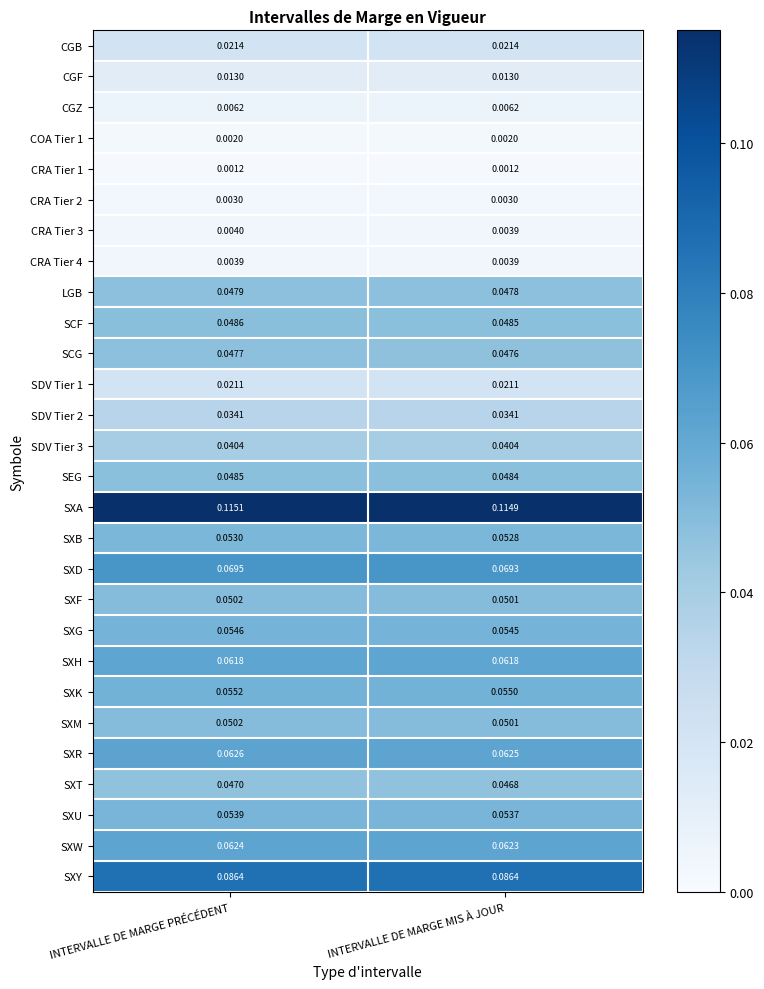

Which series has the largest total across all categories?

SXA